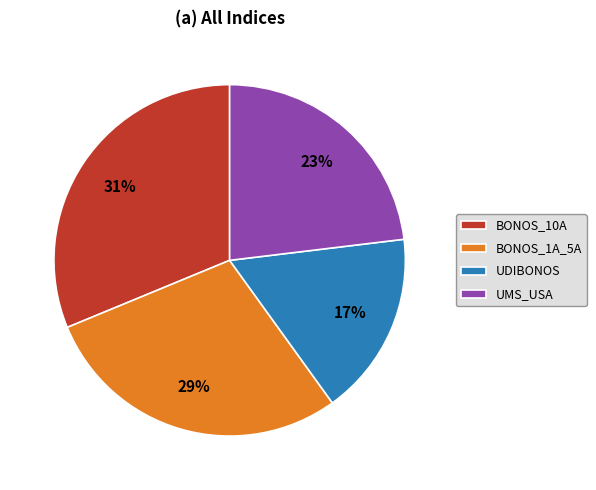

Which category has the smallest portion of the pie?

UDIBONOS